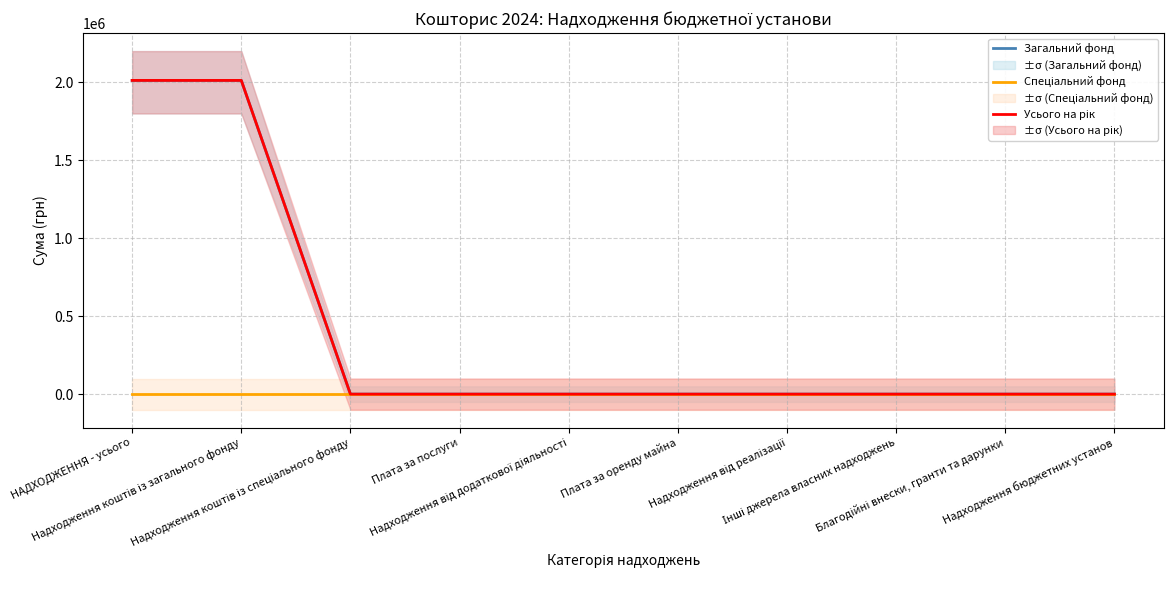

How many lines are shown in the chart?

3